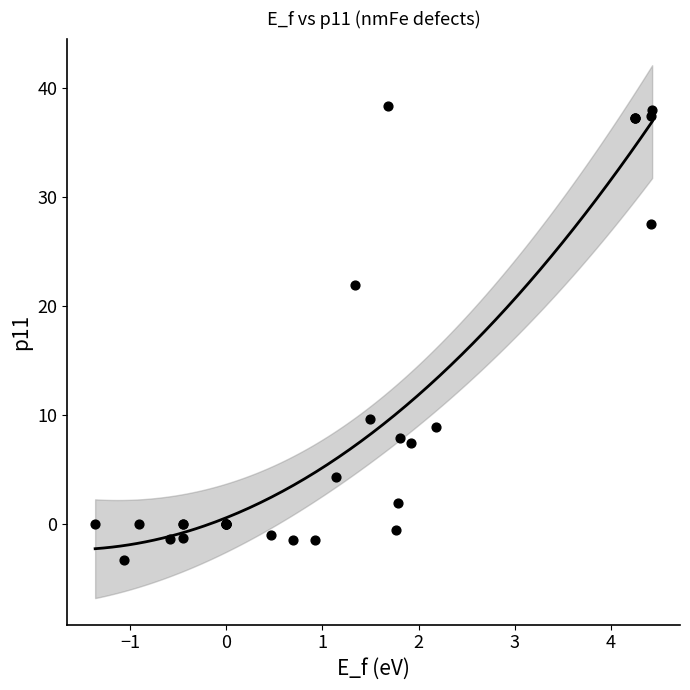

What Y value in the scatter plot is closest to 17?

21.9